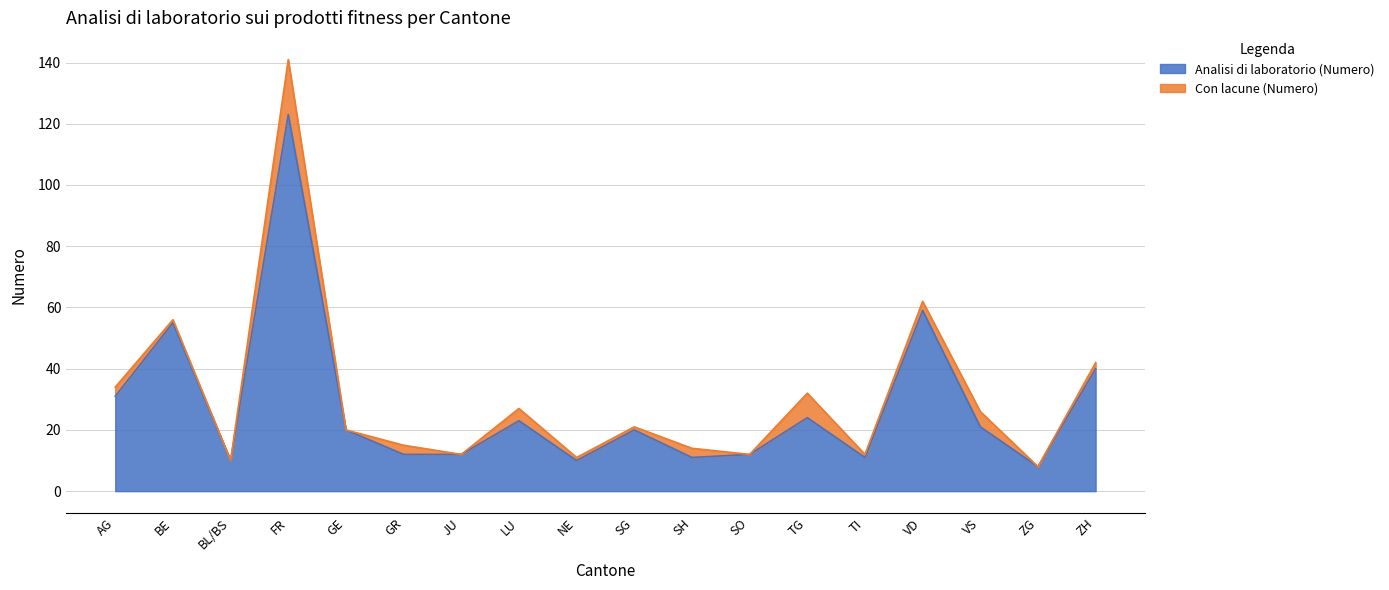

Rank the categories by value from lowest to highest.

ZG, BL/BS, NE, SH, TI, GR, JU, SO, GE, SG, VS, LU, TG, AG, ZH, BE, VD, FR